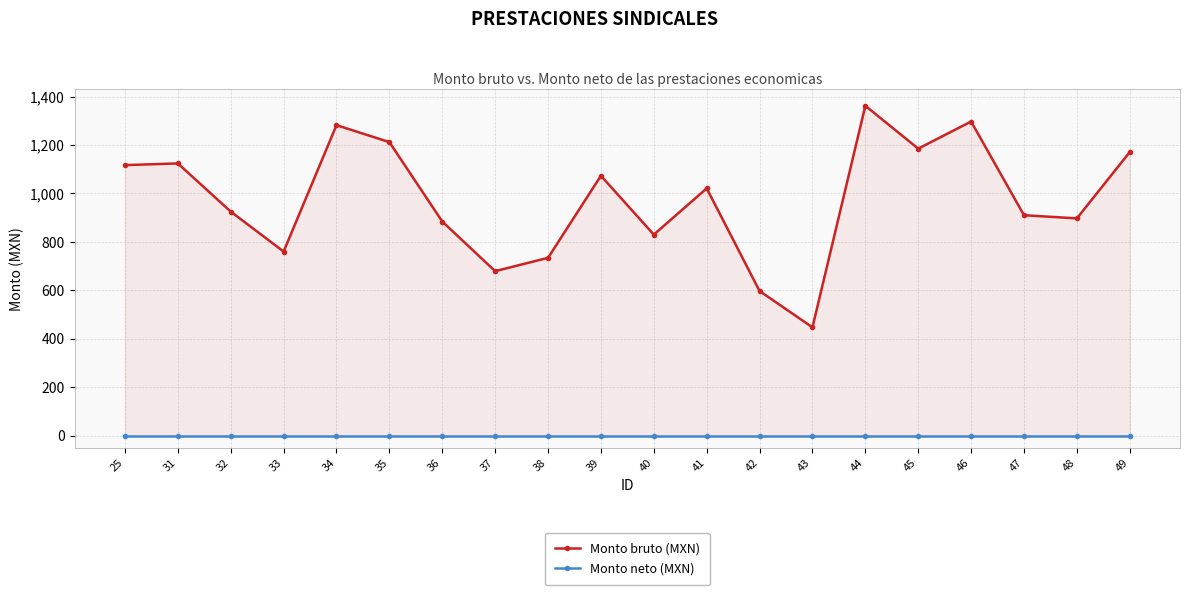

Which category has the highest value in the Monto neto (MXN) series?

25